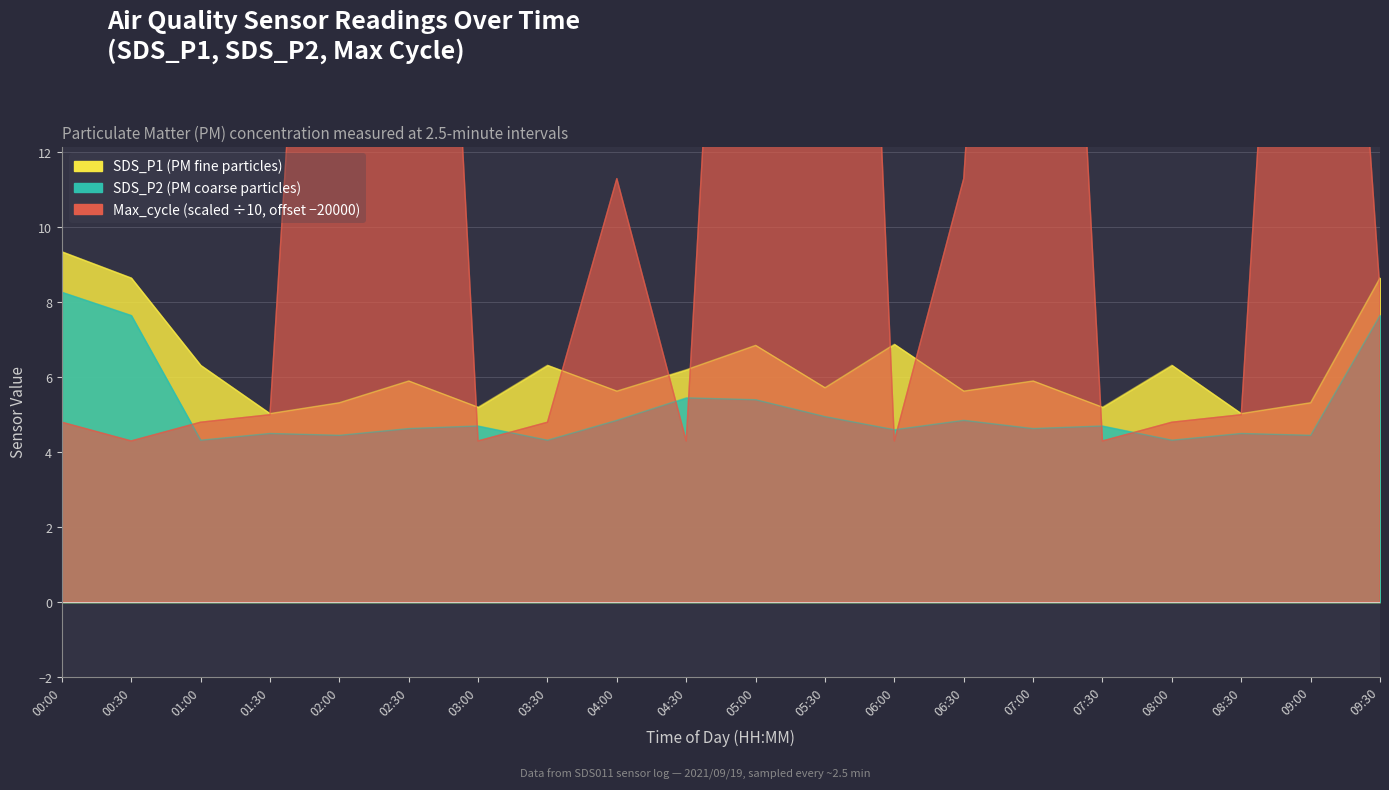

Between 06:30 and 08:00, which series saw the biggest shift?

Max_cycle